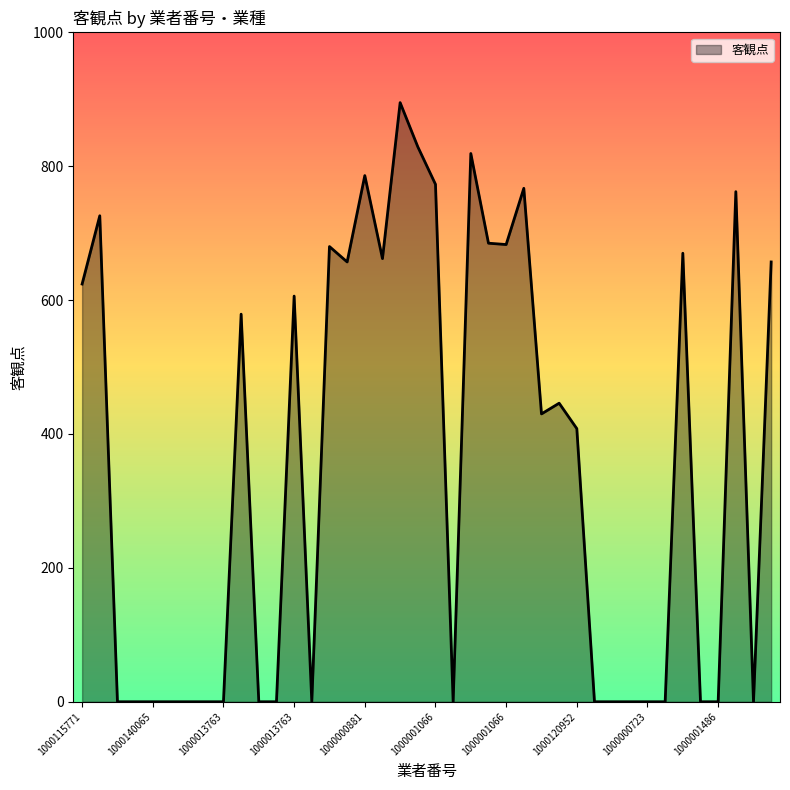

What is the difference between the maximum and minimum values?

895